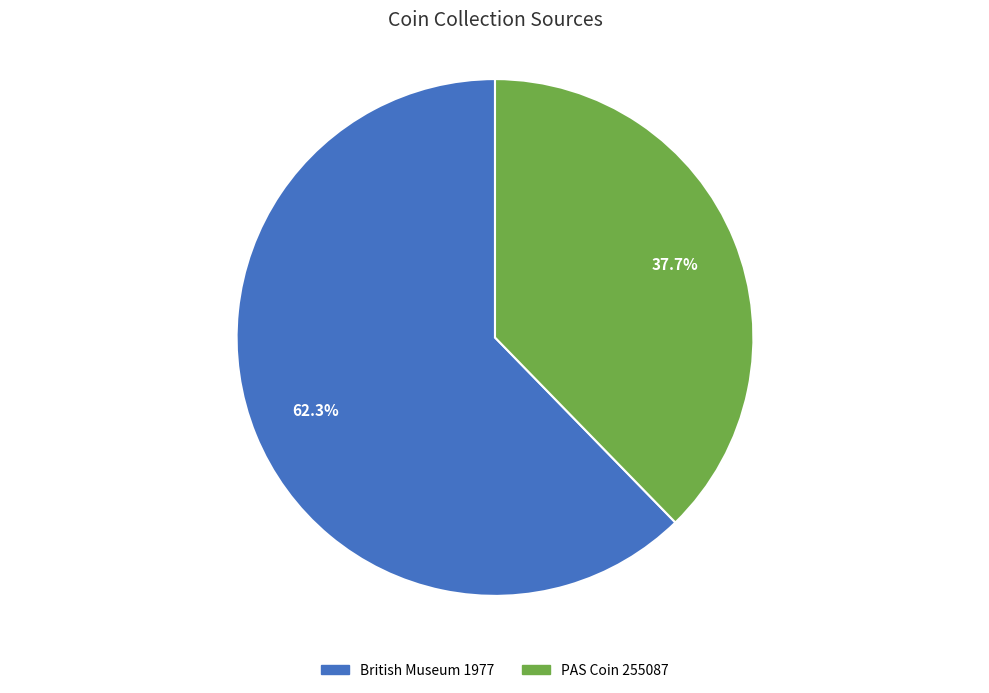

What is the ratio of the value at British Museum 1977 to the value at PAS Coin 255087?

1.7